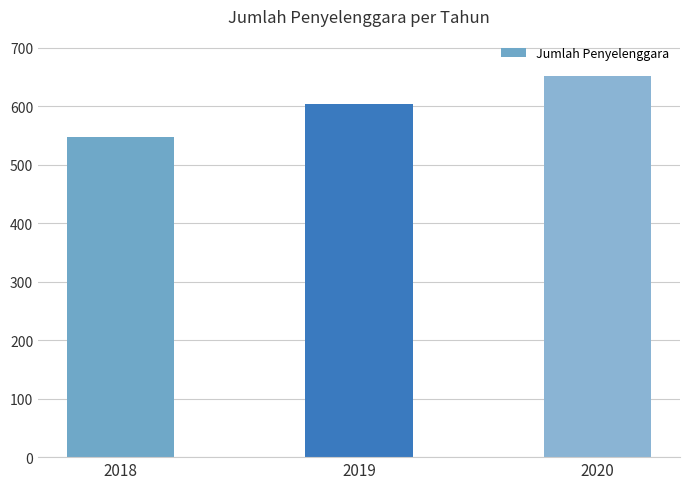

What is the maximum value shown in the chart?

652